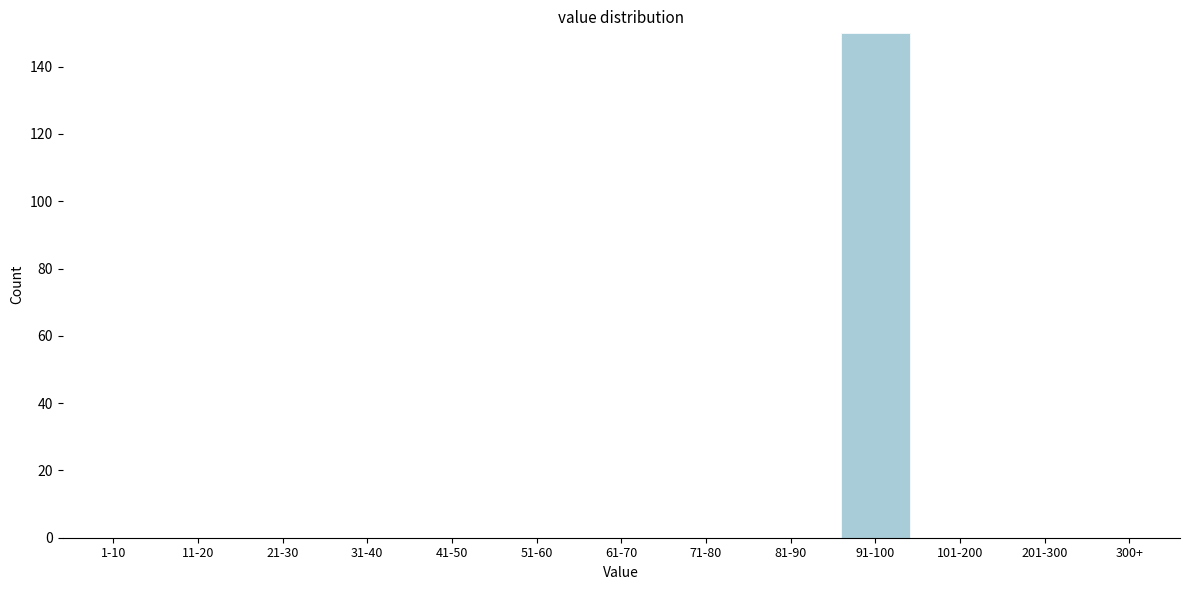

Reading left to right, extract all data points from this chart.

1-10=0	11-20=0	21-30=0	31-40=0	41-50=0	51-60=0	61-70=0	71-80=0	81-90=0	91-100=150	101-200=0	201-300=0	300+=0